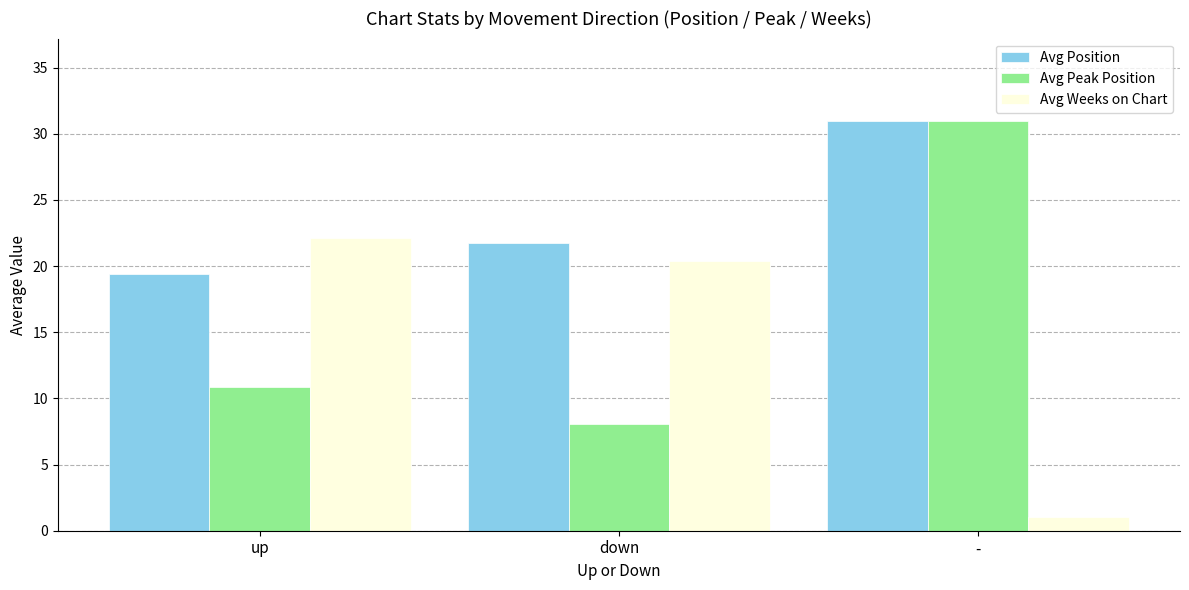

The value of Avg Weeks on Chart at up is 32.0. True or false?

False